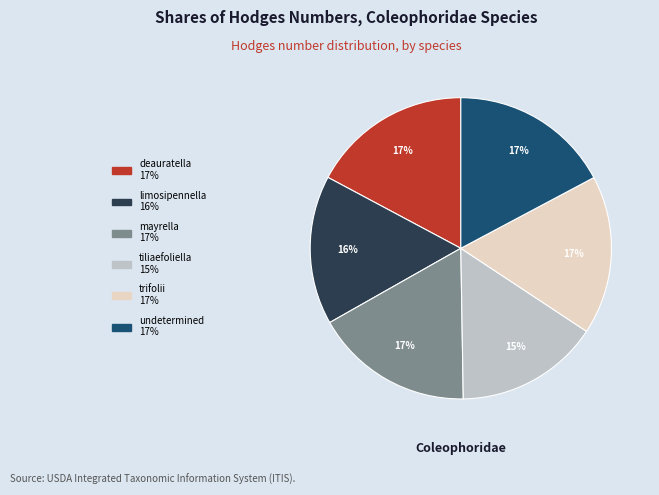

Is limosipennella the majority of the pie?

No